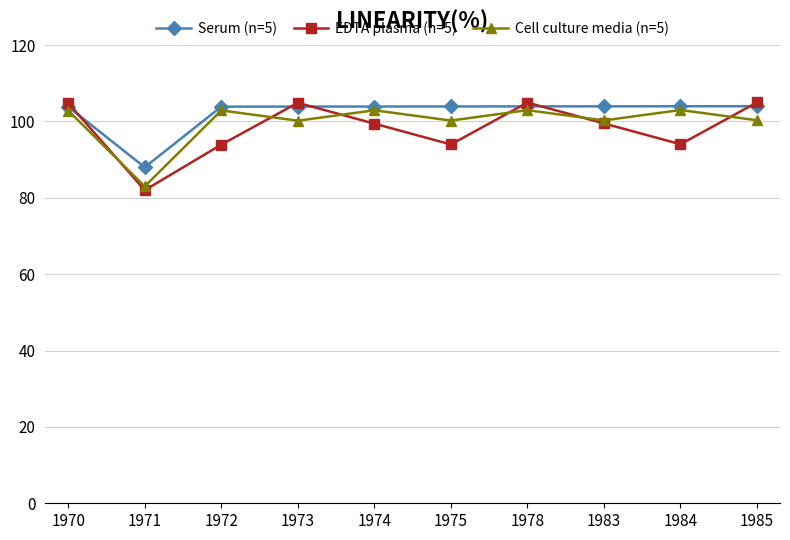

What is the minimum value shown in the chart?

82.0